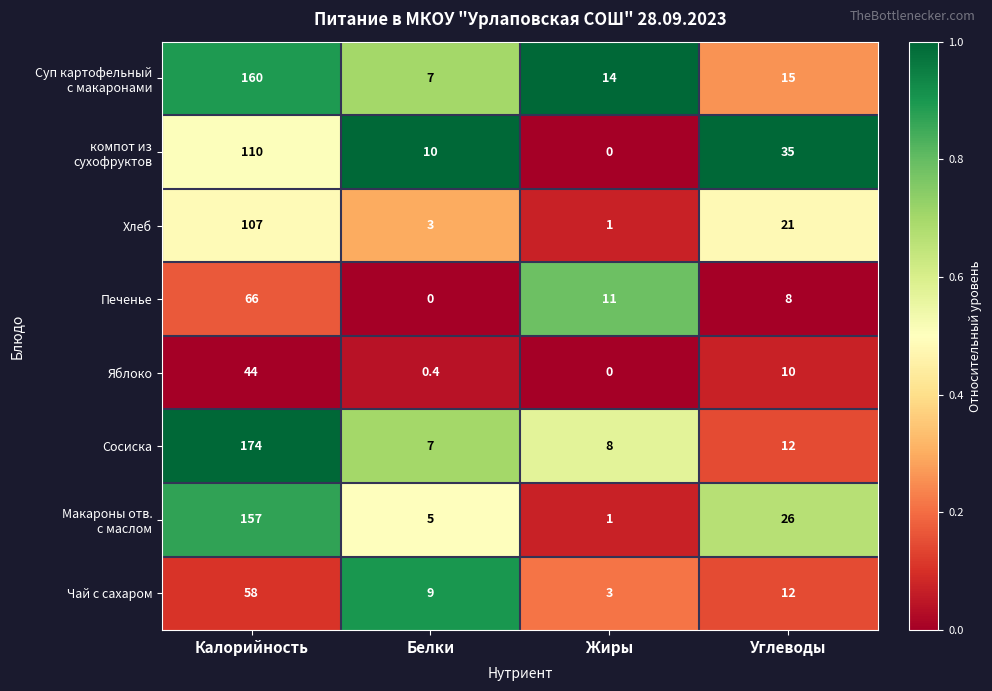

Which category has the highest value in the Чай с сахаром series?

Калорийность